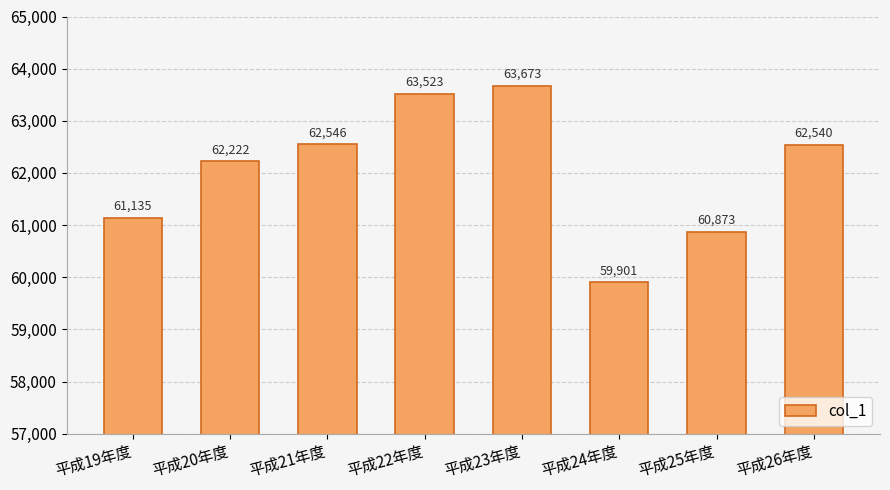

Which label corresponds to the smallest value in the chart?

平成24年度